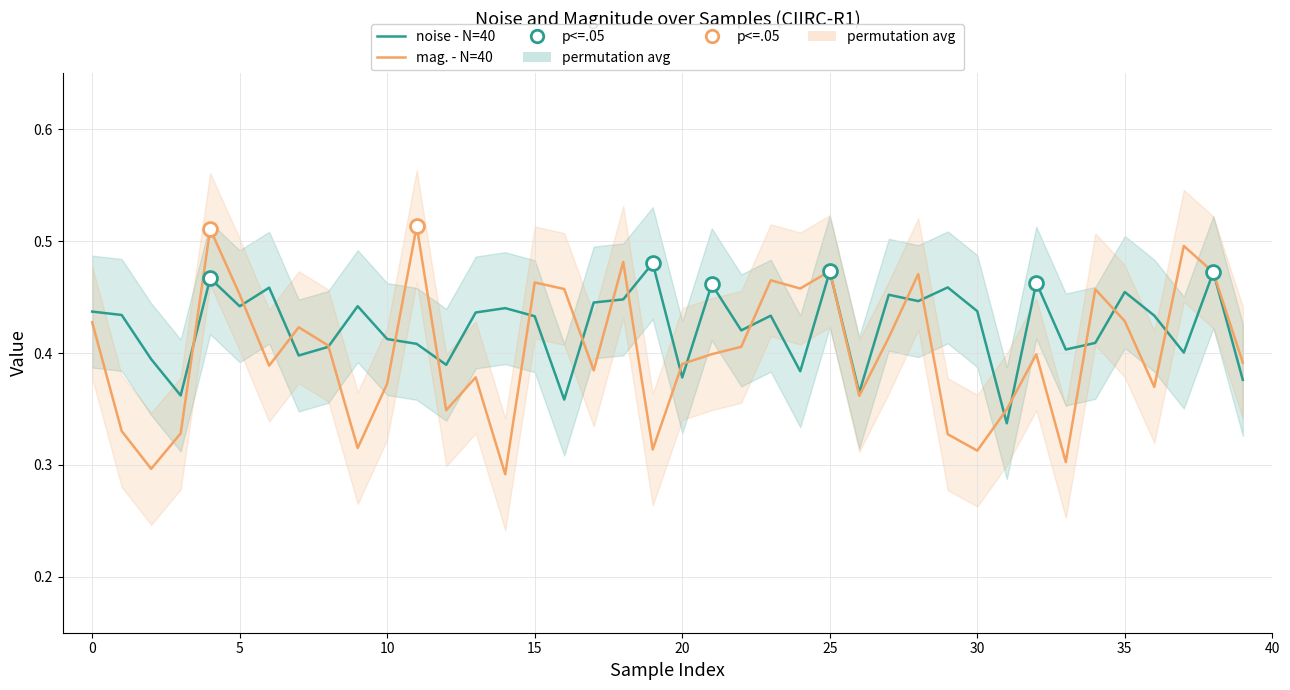

Reading right to left, what are all the values shown in this chart?

noise - N=40: 0.4	0.5	0.4	0.4	0.5	0.4	0.4	0.5	0.3	0.4	0.5	0.4	0.5	0.4	0.5	0.4	0.4	0.4	0.5	0.4	0.5	0.4	0.4	0.4	0.4	0.4	0.4	0.4	0.4	0.4	0.4	0.4	0.4	0.5	0.4	0.5	0.4	0.4	0.4	0.4
mag. - N=40: 0.4	0.5	0.5	0.4	0.4	0.5	0.3	0.4	0.3	0.3	0.3	0.5	0.4	0.4	0.5	0.5	0.5	0.4	0.4	0.4	0.3	0.5	0.4	0.5	0.5	0.3	0.4	0.3	0.5	0.4	0.3	0.4	0.4	0.4	0.5	0.5	0.3	0.3	0.3	0.4